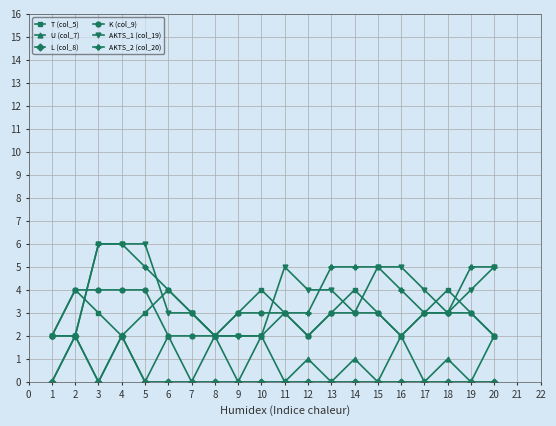

At which category is the sum across all series the highest?

4